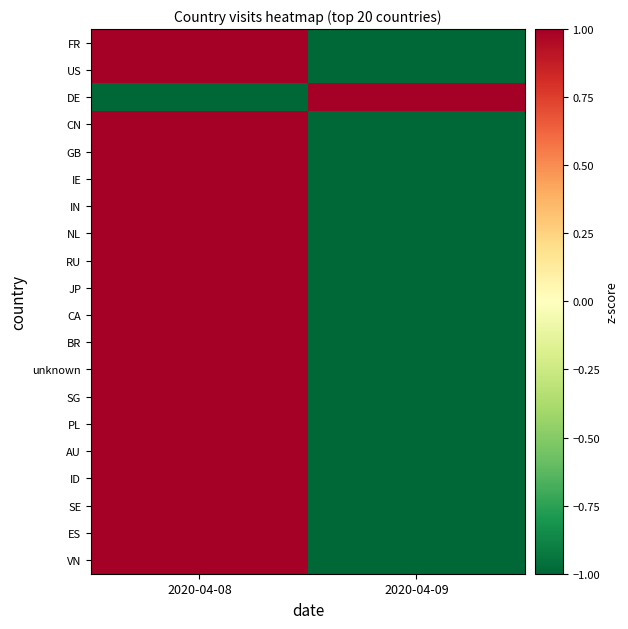

Rank the series at 2020-04-09 from highest to lowest value.

DE, FR, US, CN, GB, IE, IN, NL, RU, JP, CA, BR, unknown, SG, PL, AU, ID, SE, ES, VN